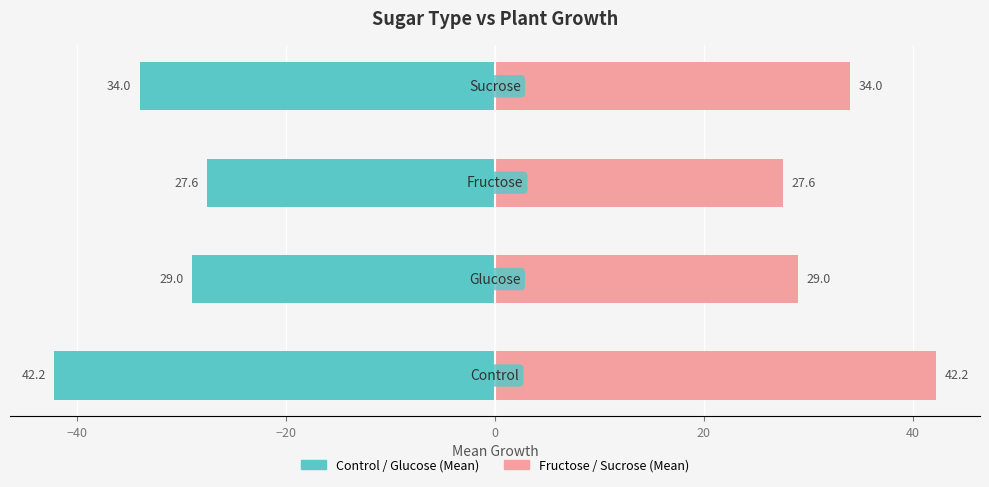

Reading left to right, what are all the values shown in this chart?

Control / Glucose: −60=-42.2	−40=-29.0	−20=-27.6	0=-34.0
Fructose / Sucrose: −60=42.2	−40=29.0	−20=27.6	0=34.0